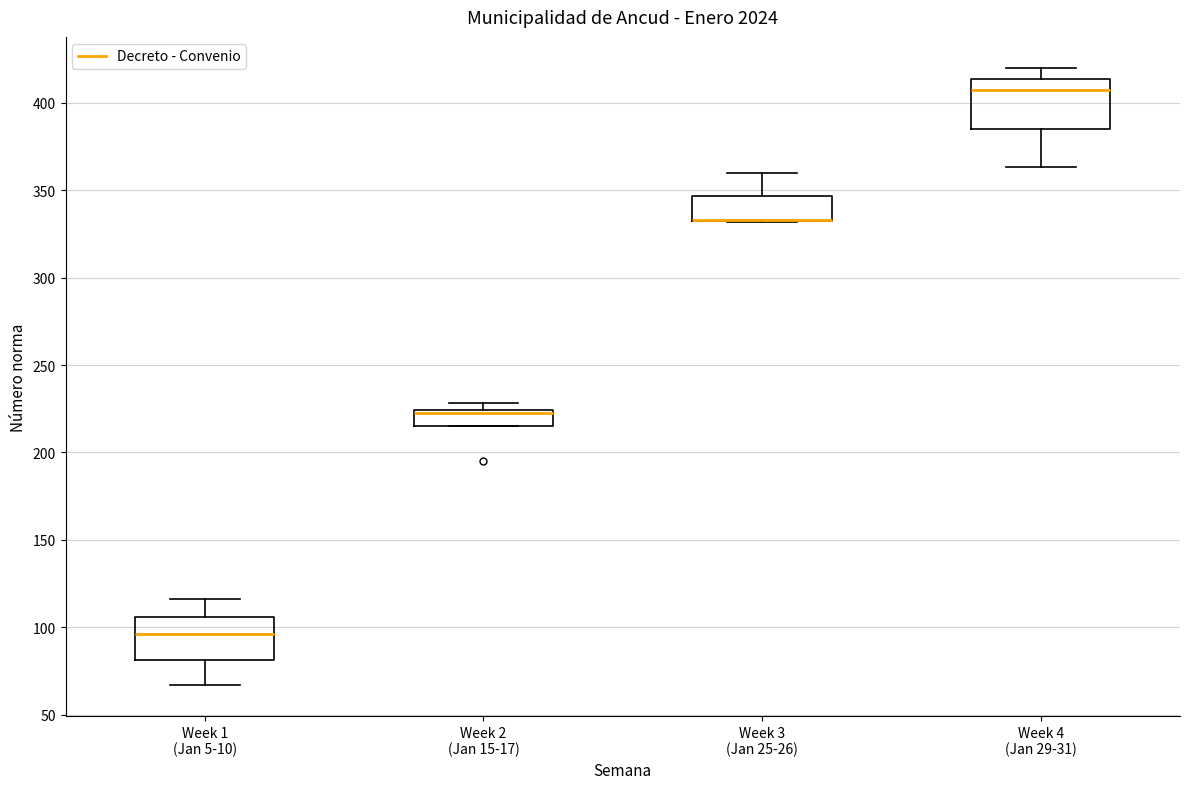

Reading left to right, read every box against the y-axis: the position of its median line, the range the box covers, and the ends of its whiskers. The values are not printed on the chart, so give them approximately, as read against the axis.

Week 1 (Jan 5-10): median 95, box 80 to 105, whiskers 65 to 115
Week 2 (Jan 15-17): median 225 (just below the box's upper edge), box 215 to 225, whiskers 215 to 230
Week 3 (Jan 25-26): median 335 (drawn on the box's lower edge), box 335 to 345, whiskers 330 to 360
Week 4 (Jan 29-31): median 405, box 385 to 415, whiskers 365 to 420